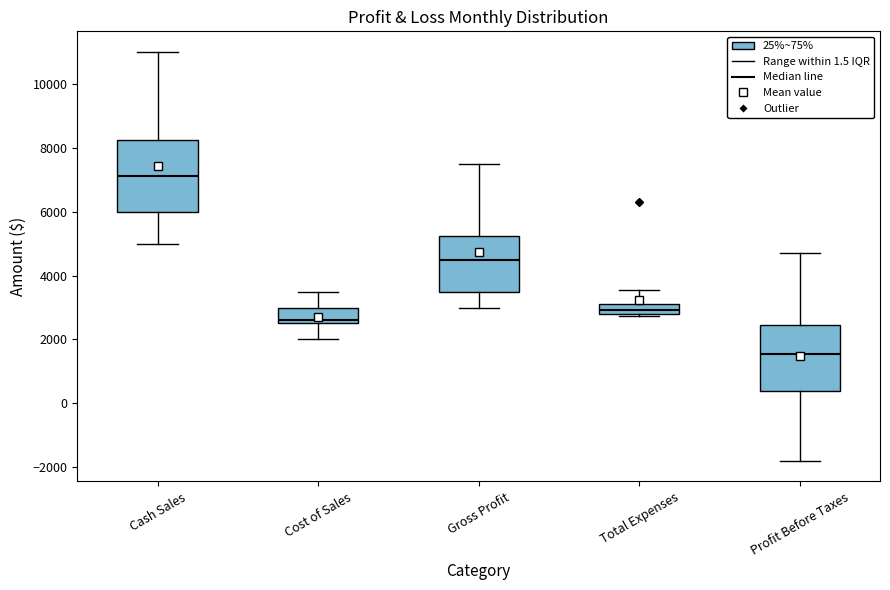

Comparing the boxes themselves (not the whiskers), which one is the tallest?

Cash Sales